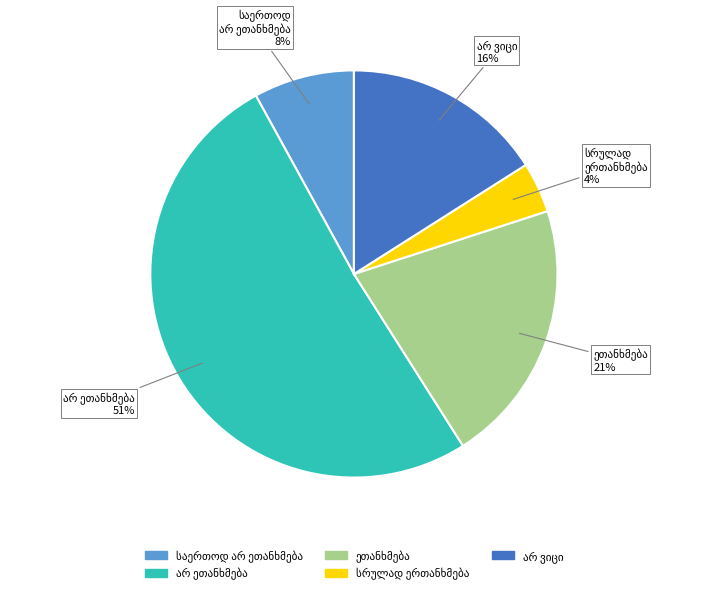

Count the number of slices in the pie.

5